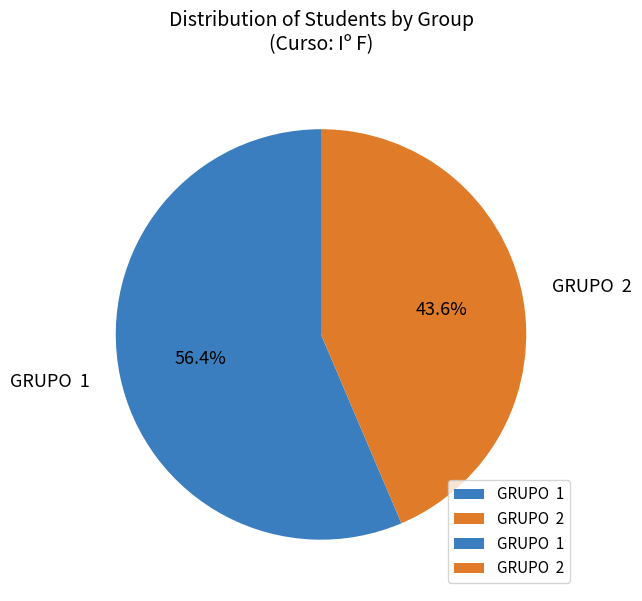

Is there any slice that represents more than half of the pie?

Yes